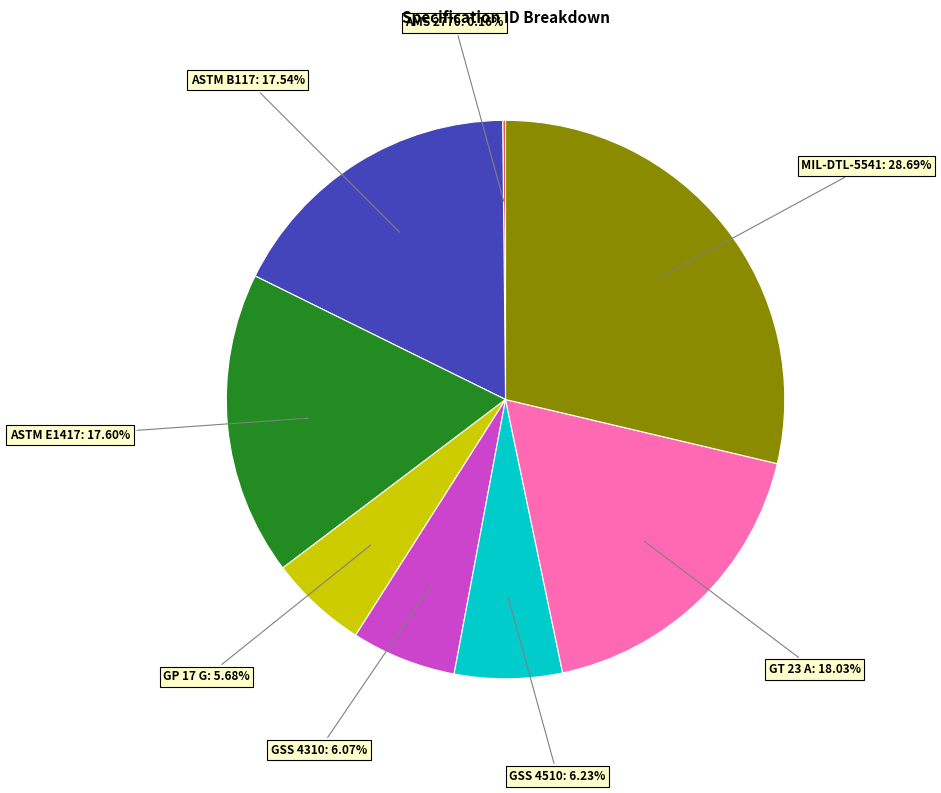

To the nearest percent, what is the difference between the largest and smallest slice percentages?

29%